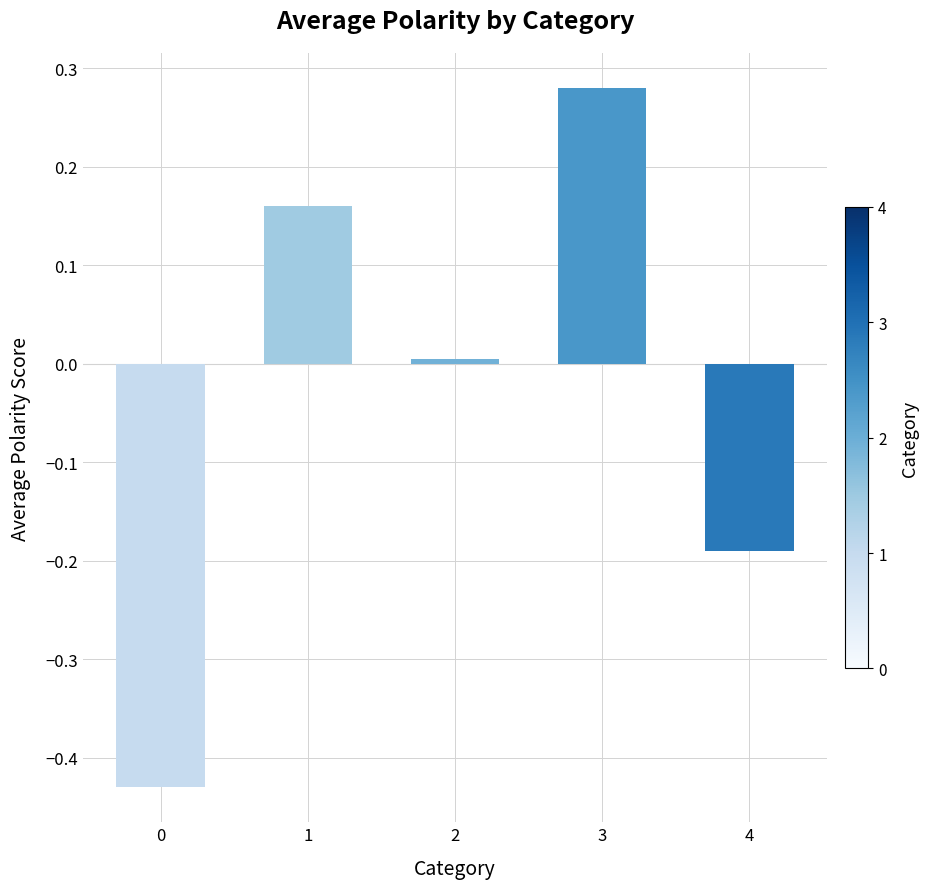

Which category has the highest value across all series?

3